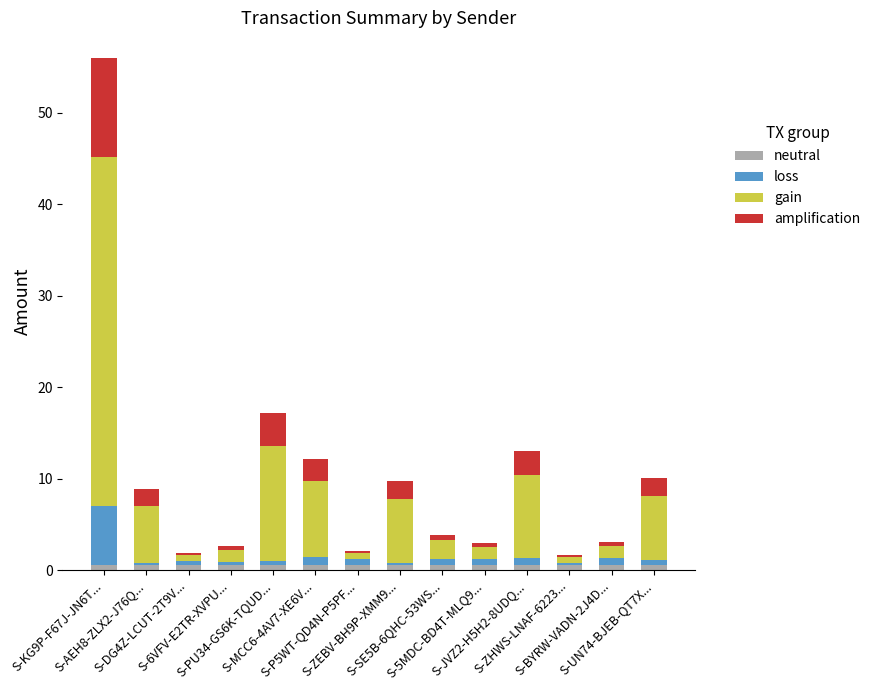

The value of amplification at S-ZHWS-LNAF-6223... is 0.2. True or false?

True